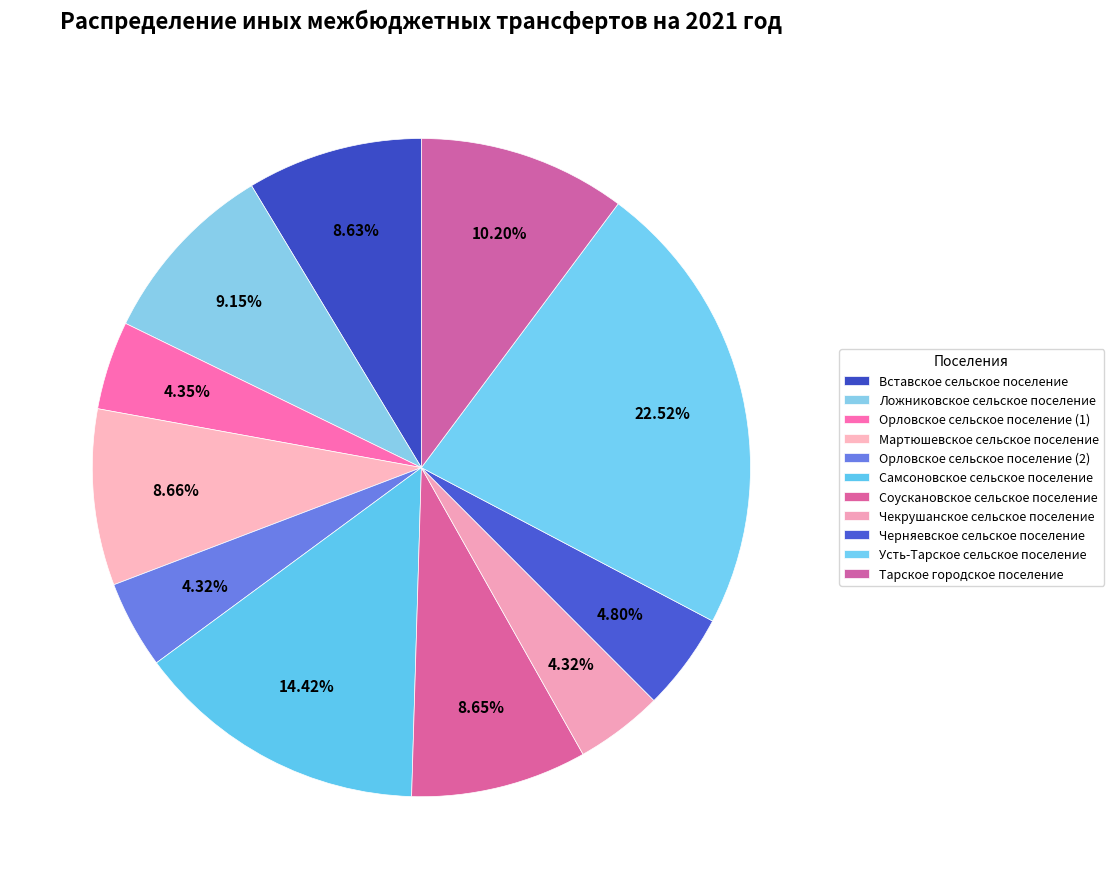

To the nearest percent, what portion does Соускановское сельское поселение represent?

9%